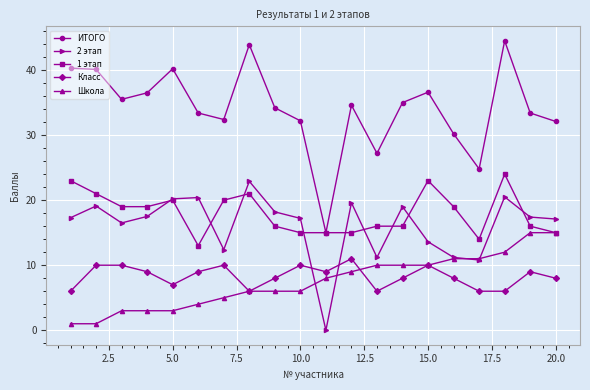

True or false: Класс has more than 1 interior local peaks.

True